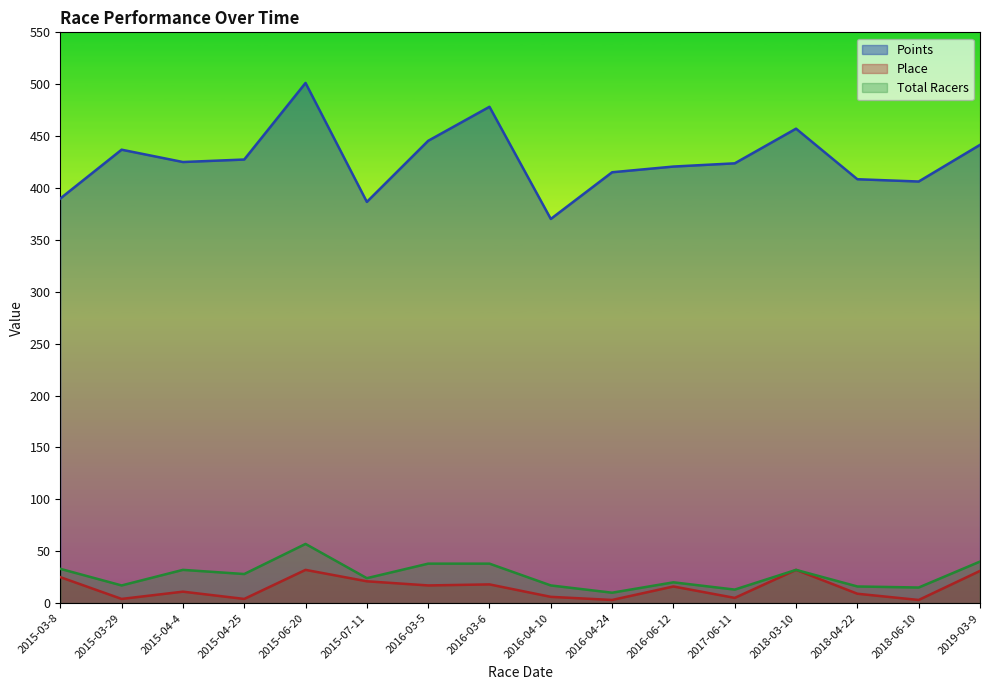

What is the total value across all series at 2015-03-8?

447.9